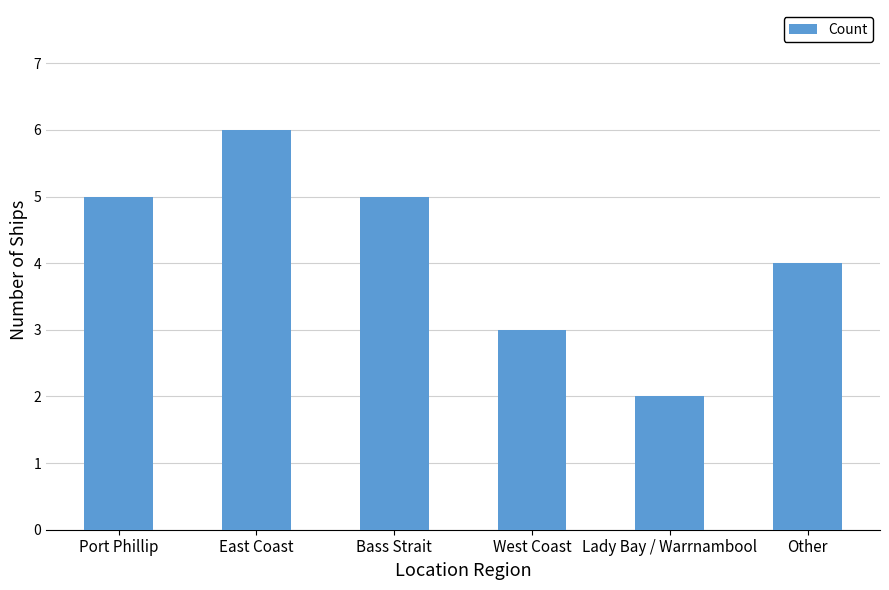

Between Other and Lady Bay / Warrnambool, which is larger?

Other